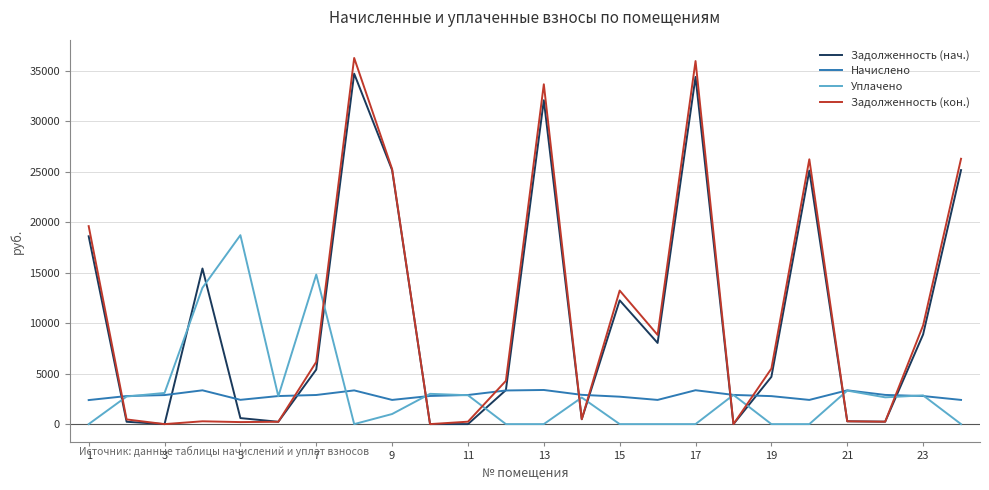

Which series has the widest spread of values?

Задолженность (кон.)